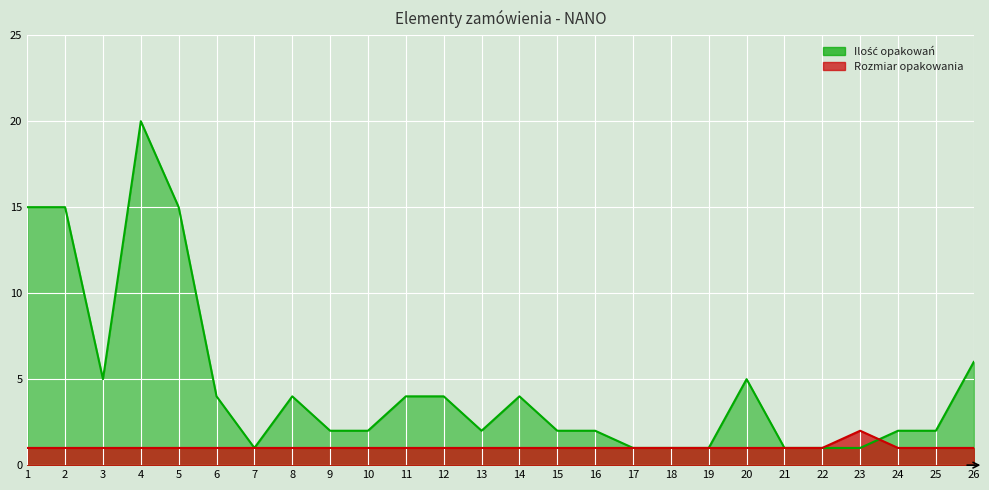

At which category does Rozmiar opakowania reach its first local peak?

23